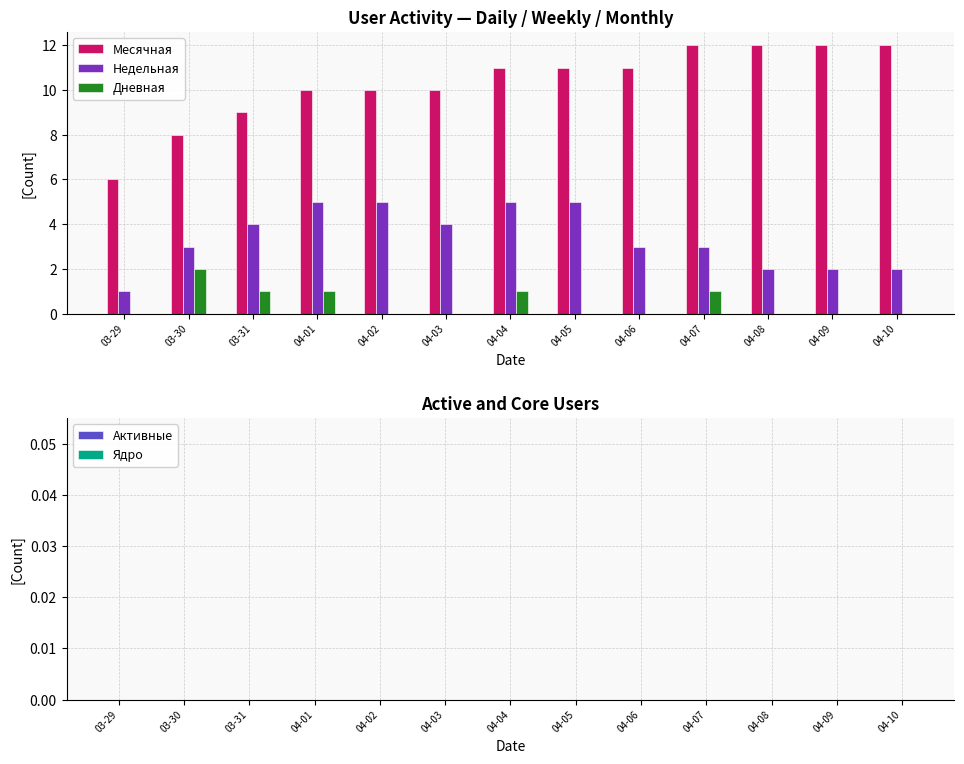

What is the spread (max minus min) of values at 04-04?

10